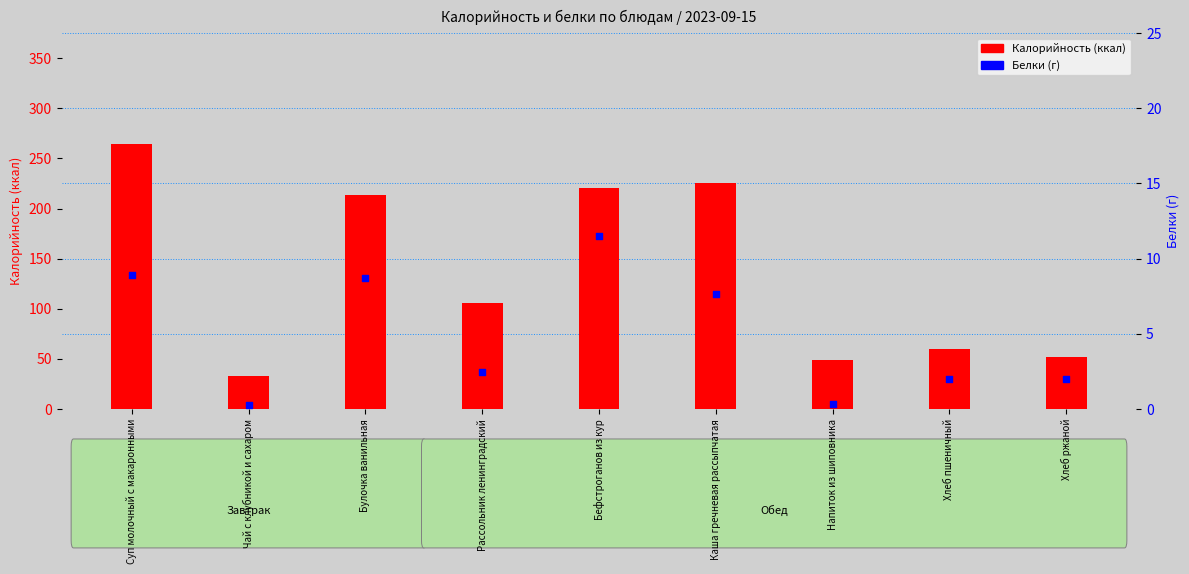

Is the value of Калорийность at Бефстроганов из кур greater than the value of Белки at Рассольник ленинградский?

Yes